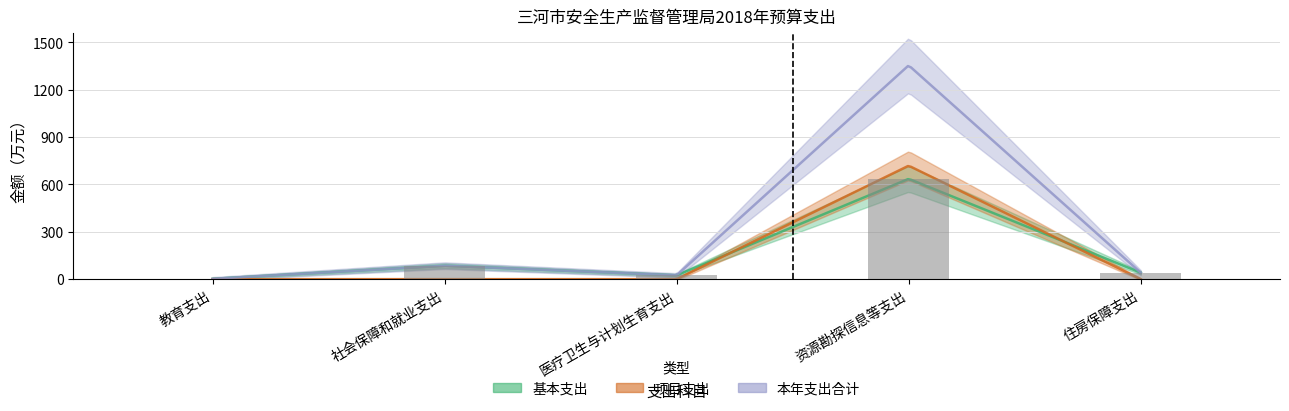

How many distinct data groups are displayed?

3